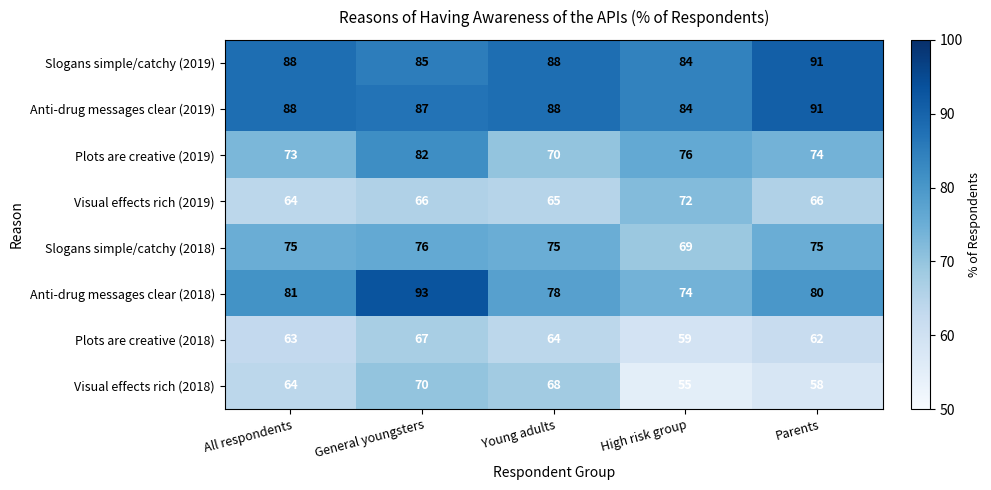

Which label corresponds to the smallest value in the chart?

High risk group